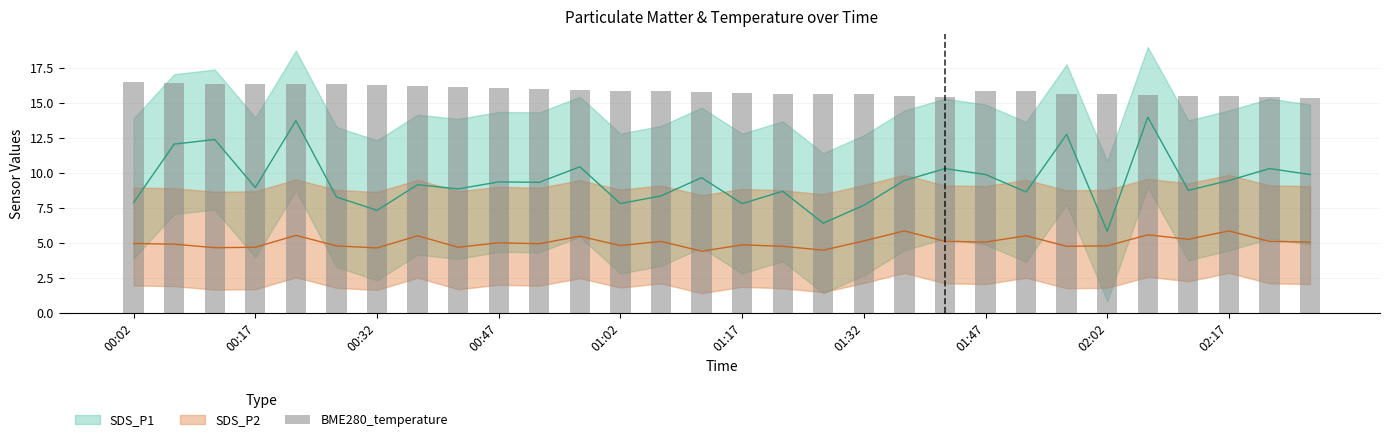

What is the average value?

15.9